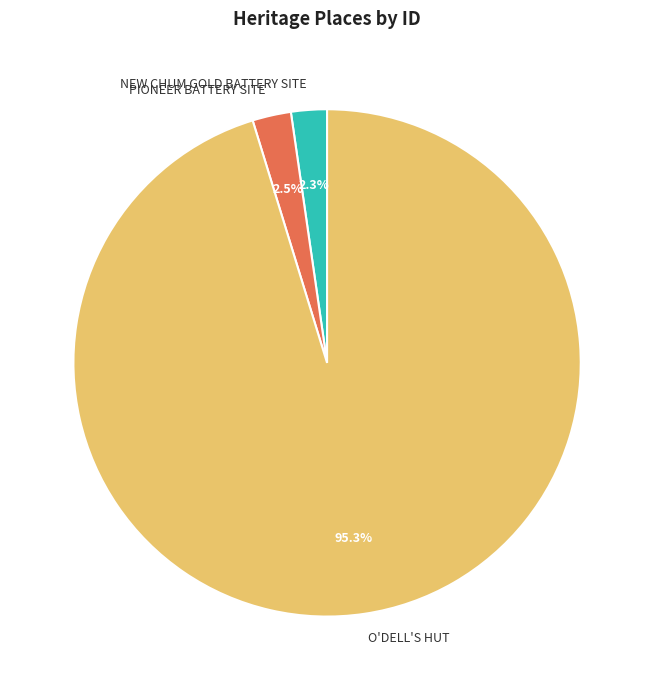

Which category has the biggest portion of the pie?

O'DELL'S HUT